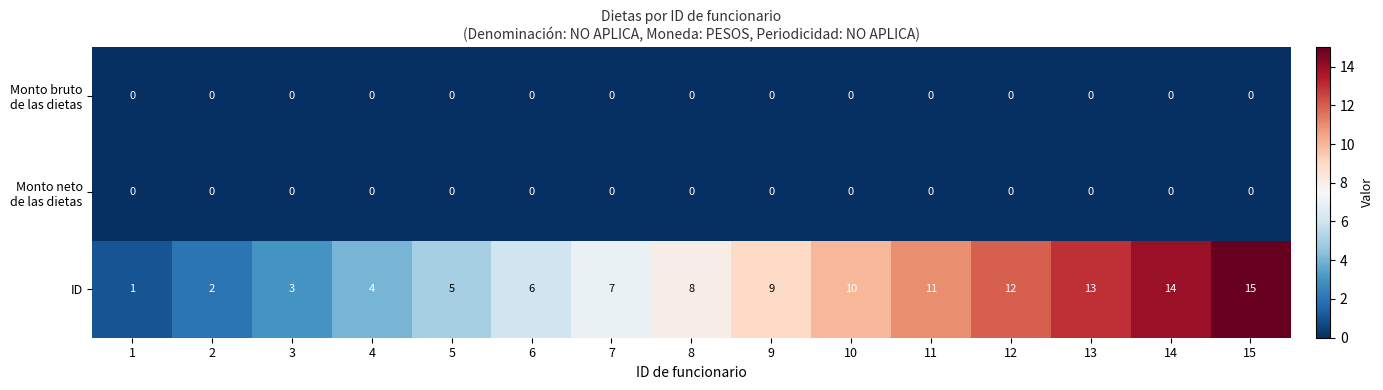

True or false: ID has a value of 12 at 12.

True